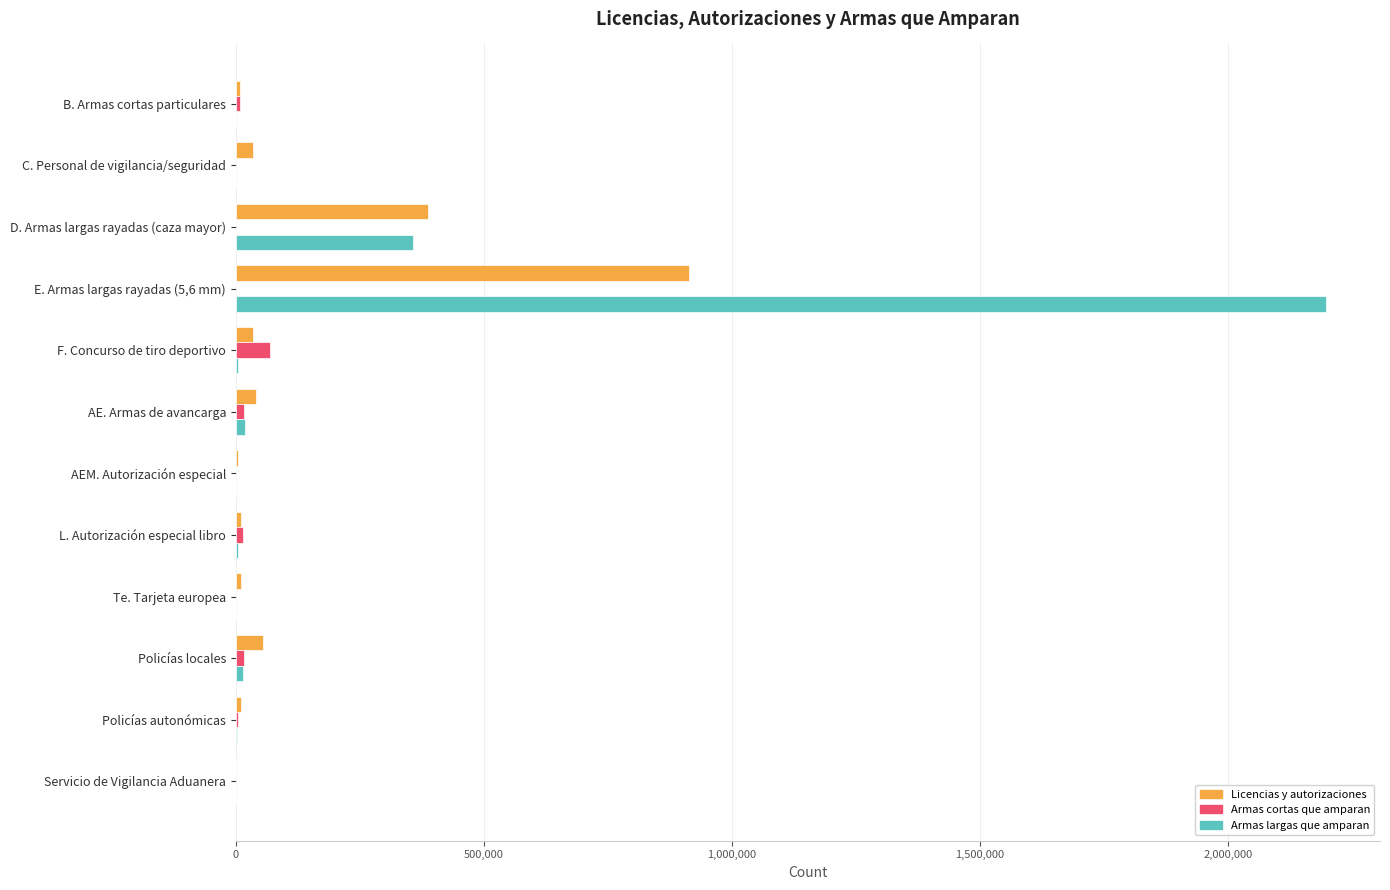

At which label is Licencias y autorizaciones closest to 457396?

D. Armas largas rayadas (caza mayor)